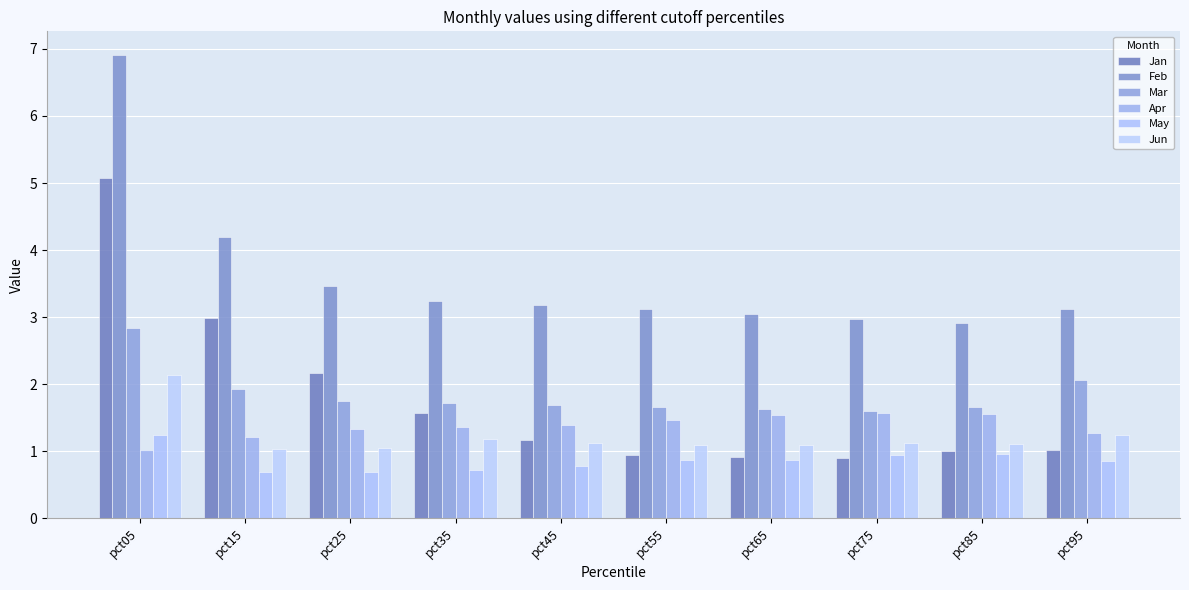

At how many categories does at least one series exceed 6?

1